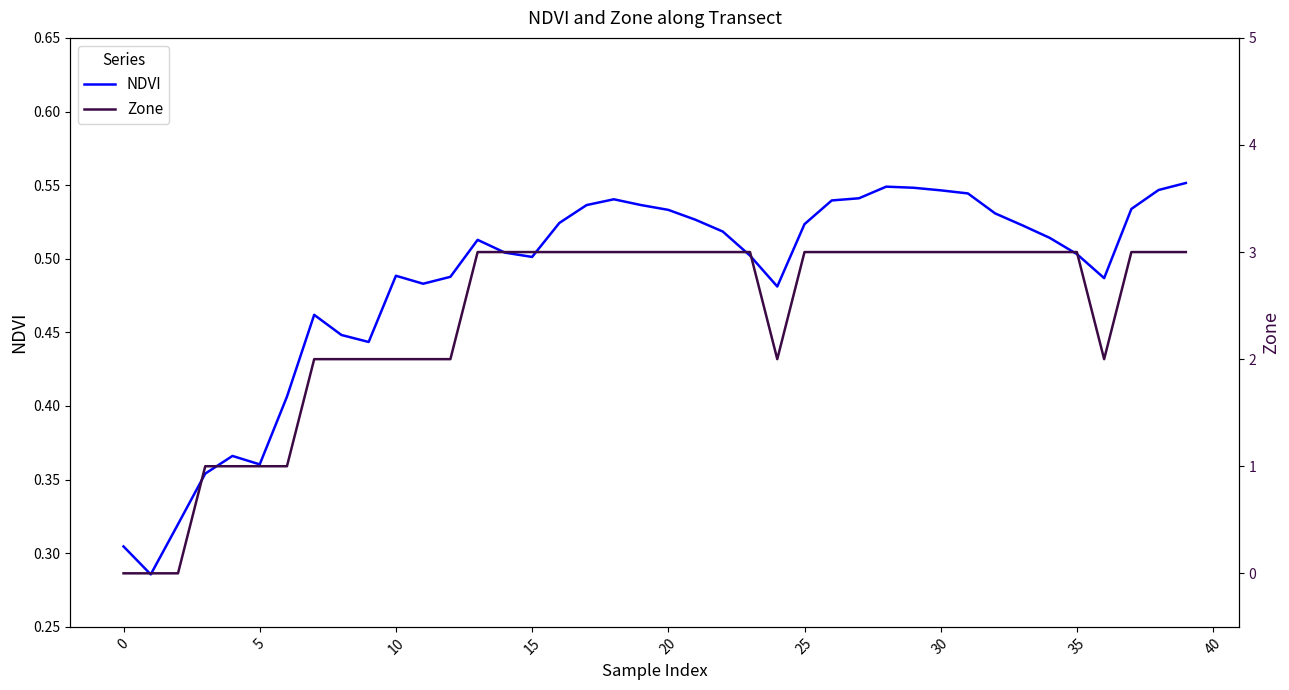

The NDVI series shows 0.1 at 20. True or false?

False